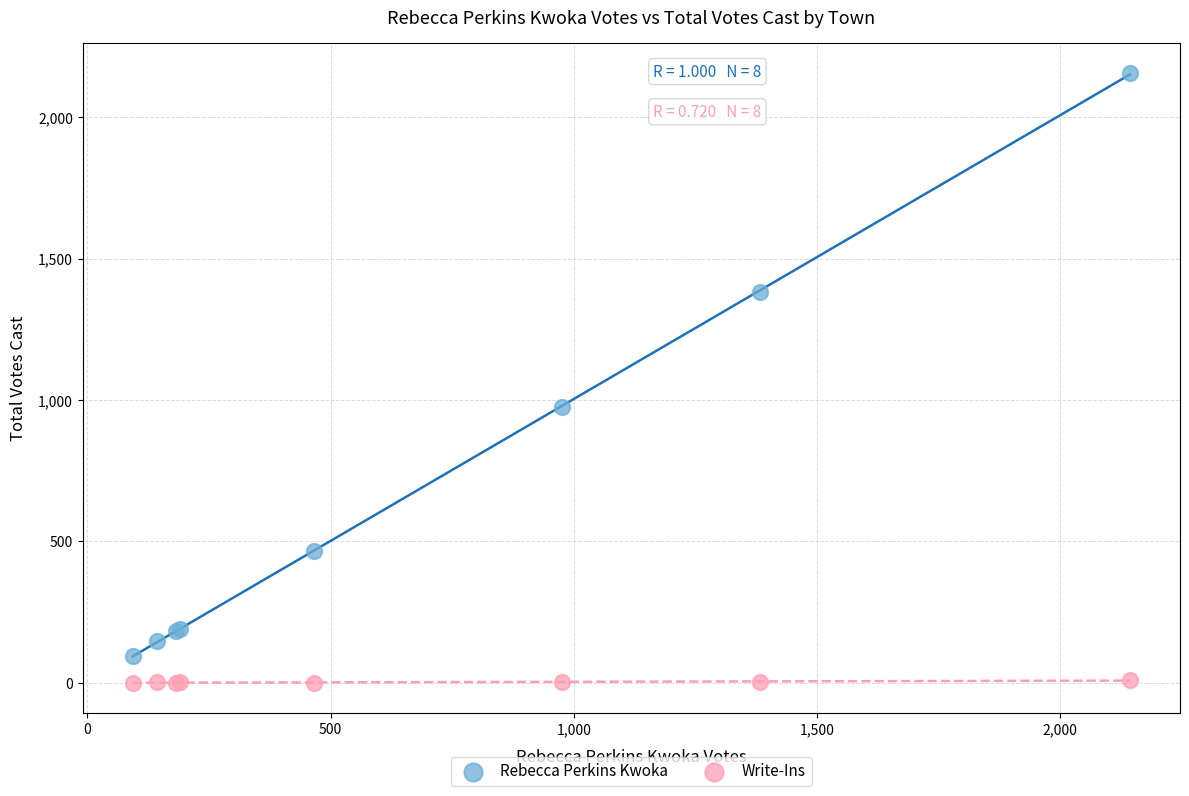

Which series contains the highest Y value?

Rebecca Perkins Kwoka